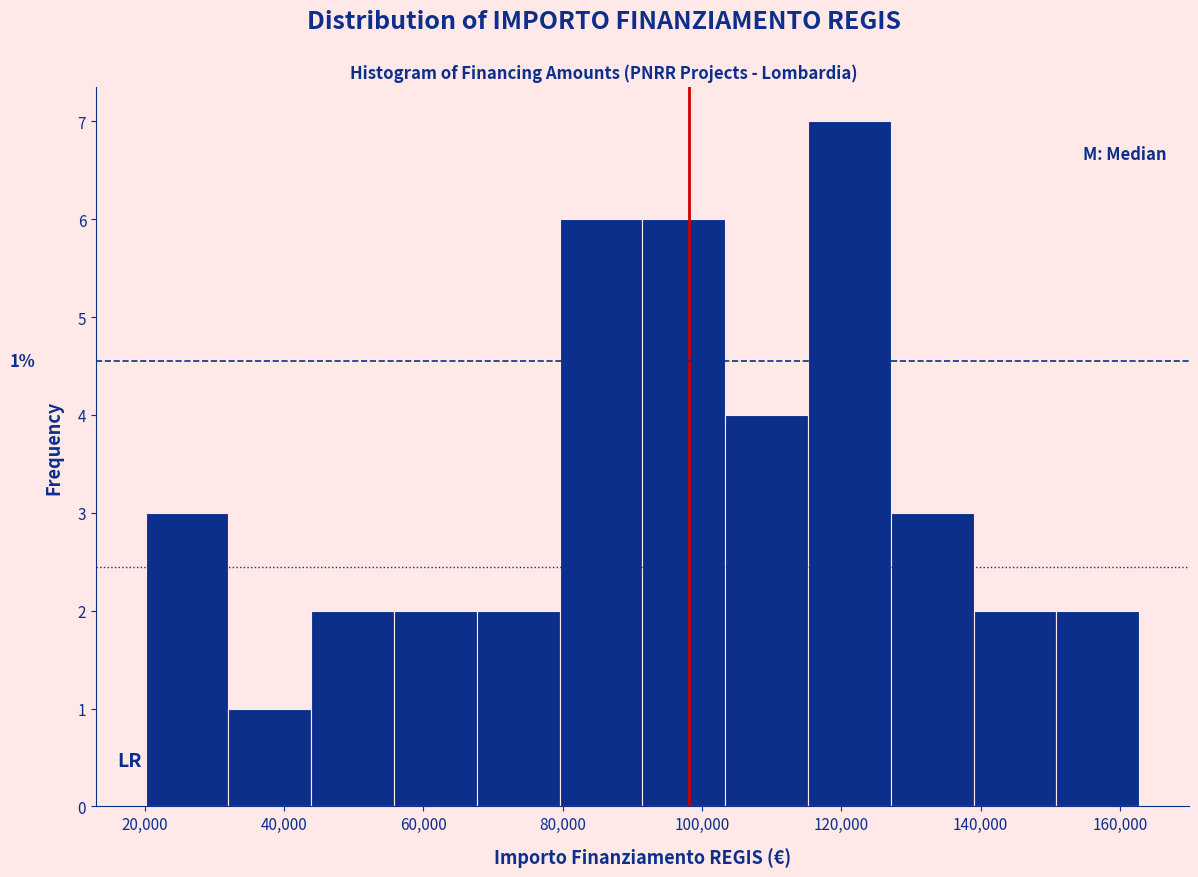

Over which range of the x-axis is the bar tallest?

116000 to 128000